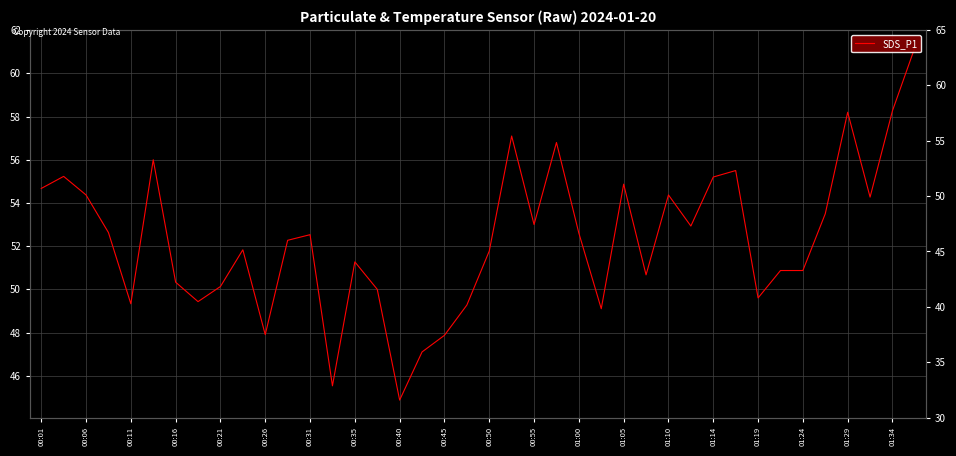

What is the average value?

52.3